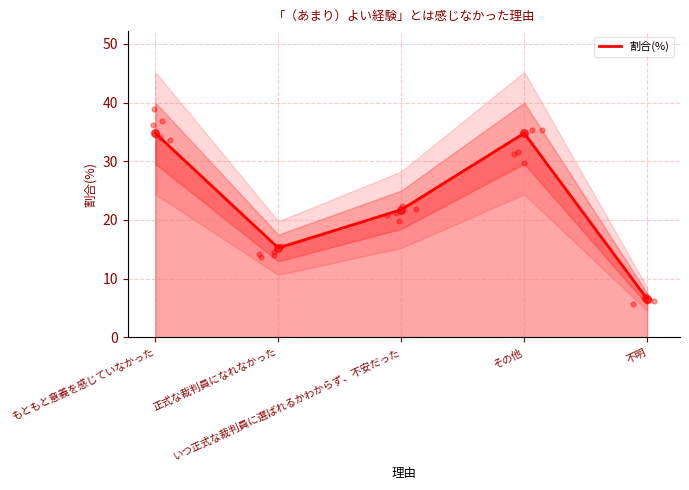

Which has a higher value, もともと意義を感じていなかった or 正式な裁判員になれなかった?

もともと意義を感じていなかった